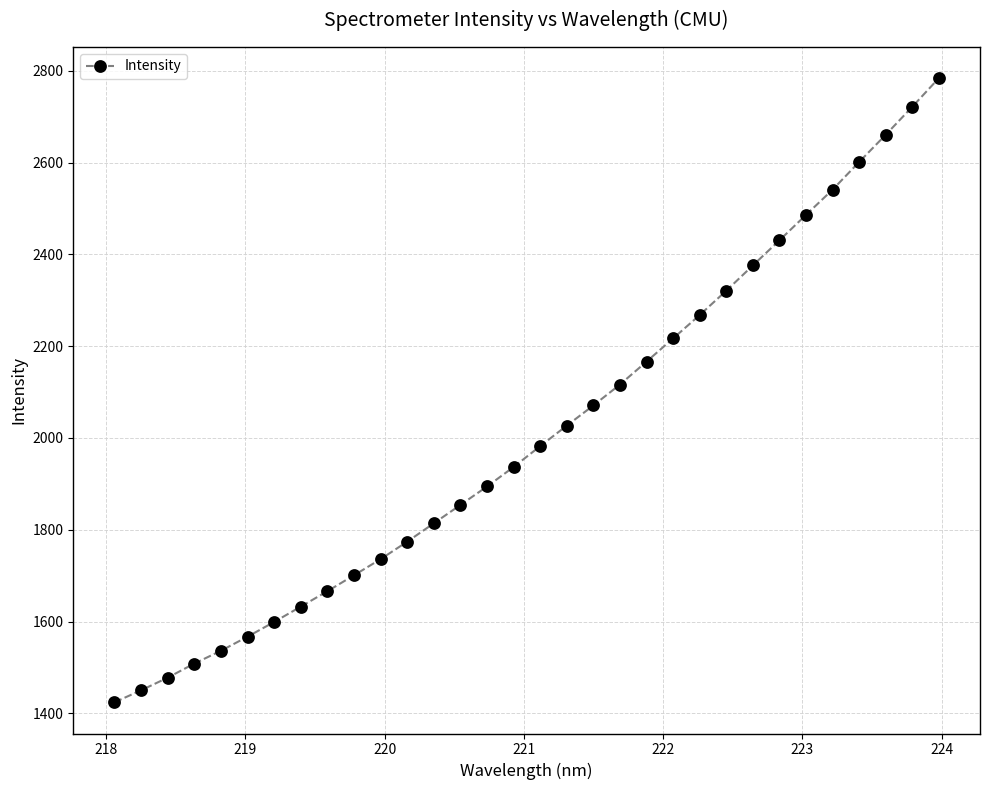

What is the average value?

2010.7